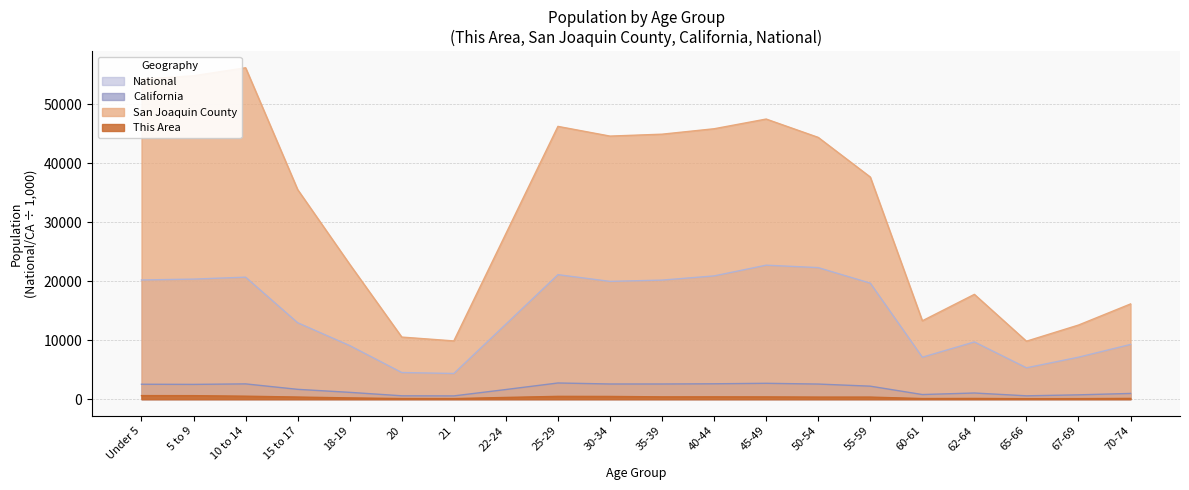

True or false: California and San Joaquin County cross at least once.

False